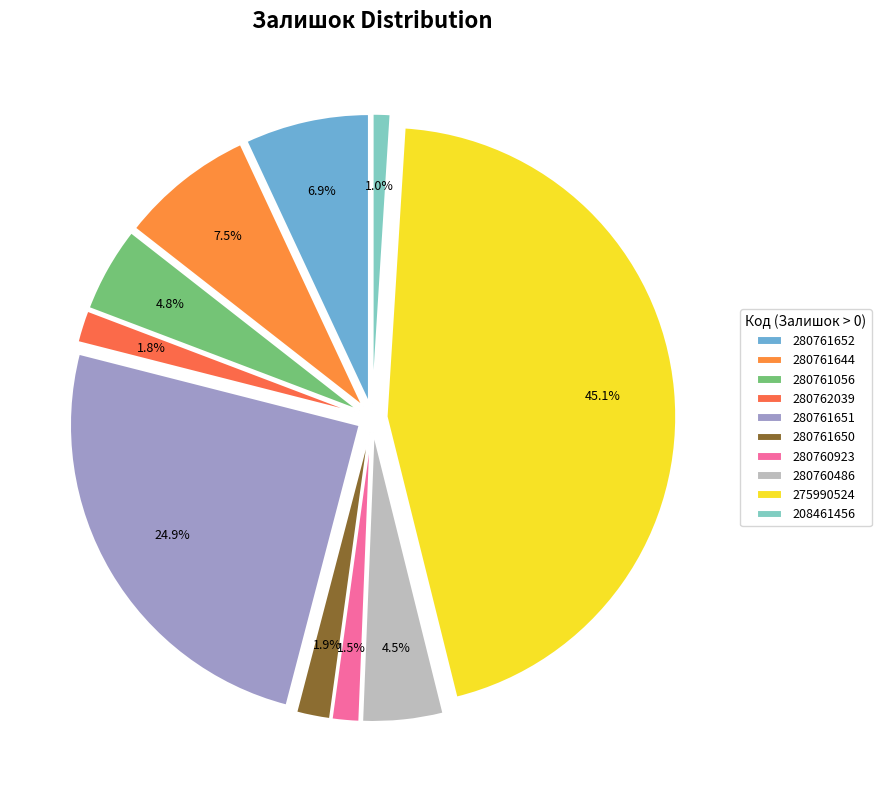

Which category has the smallest portion of the pie?

208461456